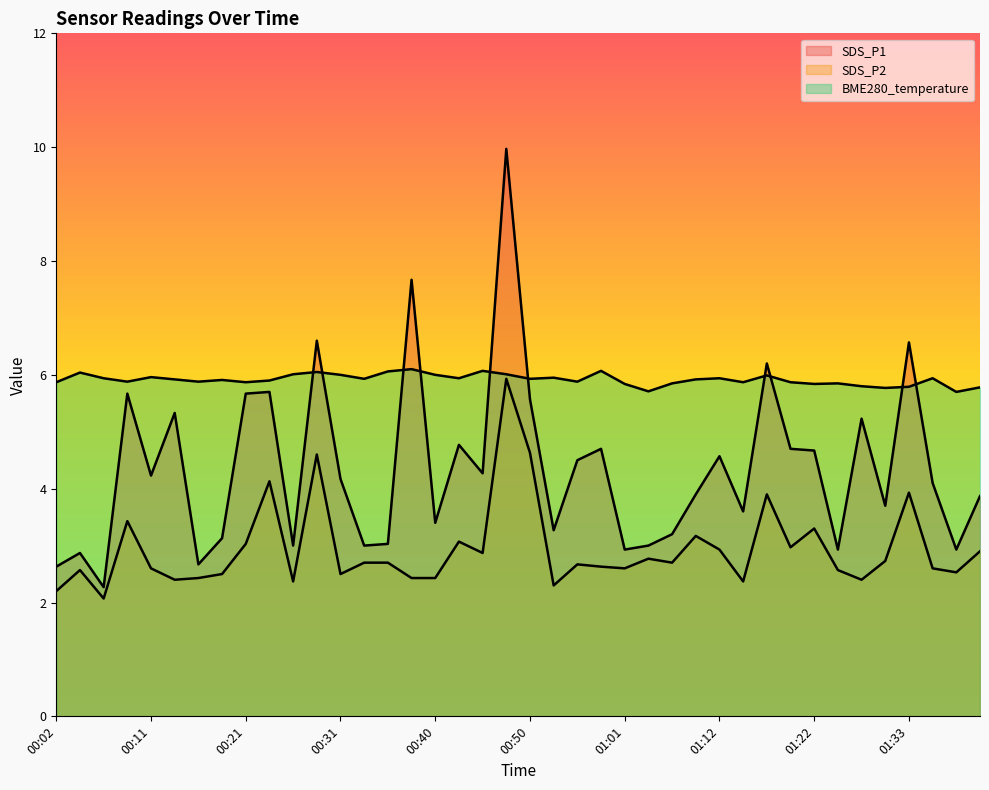

Reading right to left, transcribe all the data shown in this chart.

SDS_P1: 3.9	2.9	4.1	6.6	3.7	5.2	2.9	4.7	4.7	6.2	3.6	4.6	3.9	3.2	3.0	2.9	4.7	4.5	3.3	5.6	10.0	4.3	4.8	3.4	7.7	3.0	3.0	4.2	6.6	3.0	5.7	5.7	3.1	2.7	5.3	4.2	5.7	2.3	2.9	2.6
SDS_P2: 2.9	2.5	2.6	3.9	2.7	2.4	2.6	3.3	3.0	3.9	2.4	2.9	3.2	2.7	2.8	2.6	2.6	2.7	2.3	4.6	5.9	2.9	3.1	2.4	2.4	2.7	2.7	2.5	4.6	2.4	4.1	3.0	2.5	2.4	2.4	2.6	3.4	2.1	2.6	2.2
BME280_temperature: 5.8	5.7	5.9	5.8	5.8	5.8	5.8	5.8	5.9	6.0	5.9	5.9	5.9	5.8	5.7	5.8	6.1	5.9	6.0	5.9	6.0	6.1	5.9	6.0	6.1	6.1	5.9	6.0	6.0	6.0	5.9	5.9	5.9	5.9	5.9	6.0	5.9	5.9	6.0	5.9